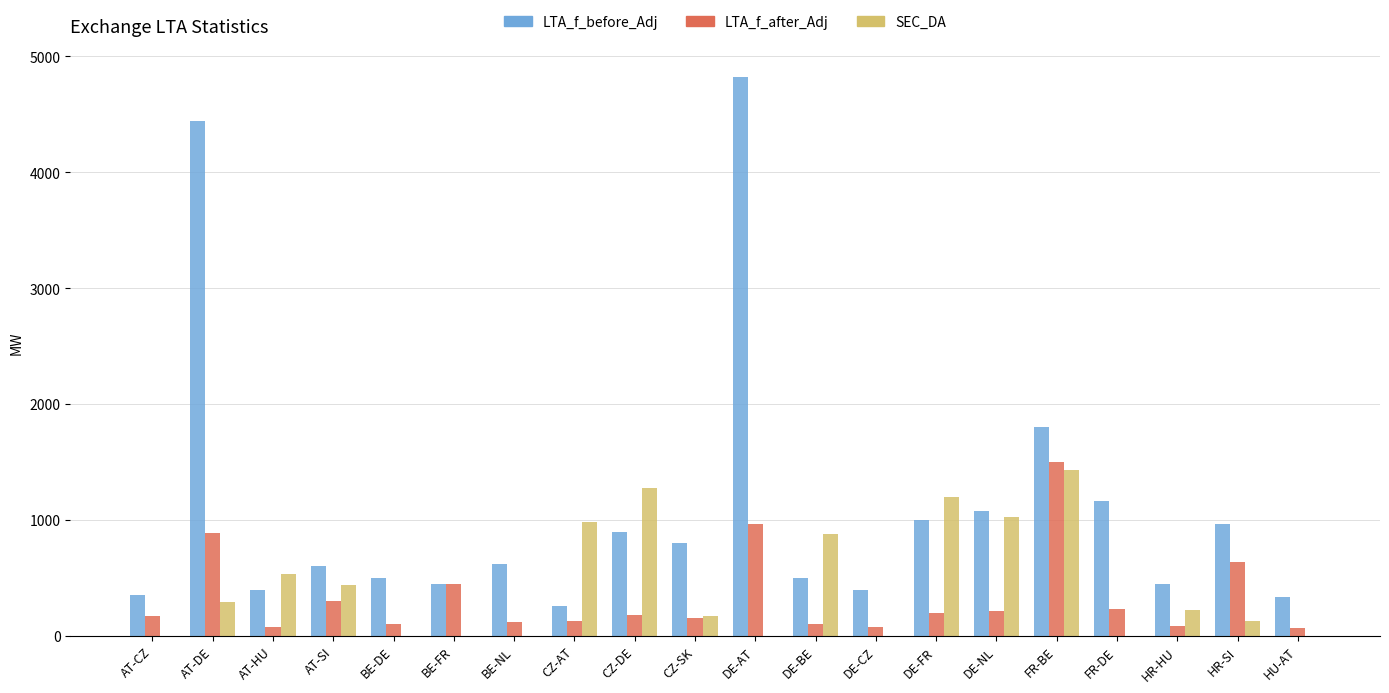

Is the value of LTA_f_before_Adj at CZ-AT greater than the value of LTA_f_after_Adj at FR-BE?

No